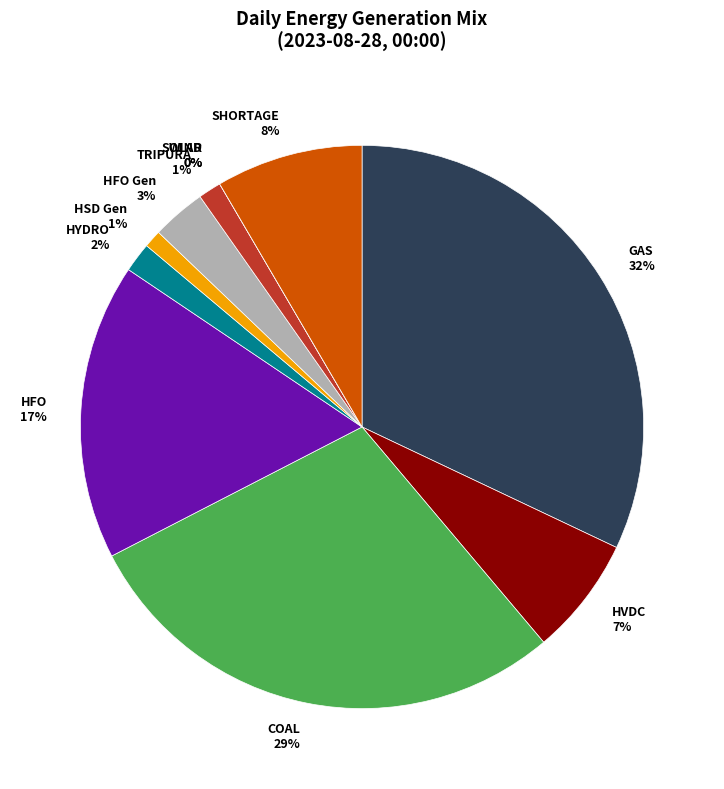

Is it true that TRIPURA is 13% of the pie?

False